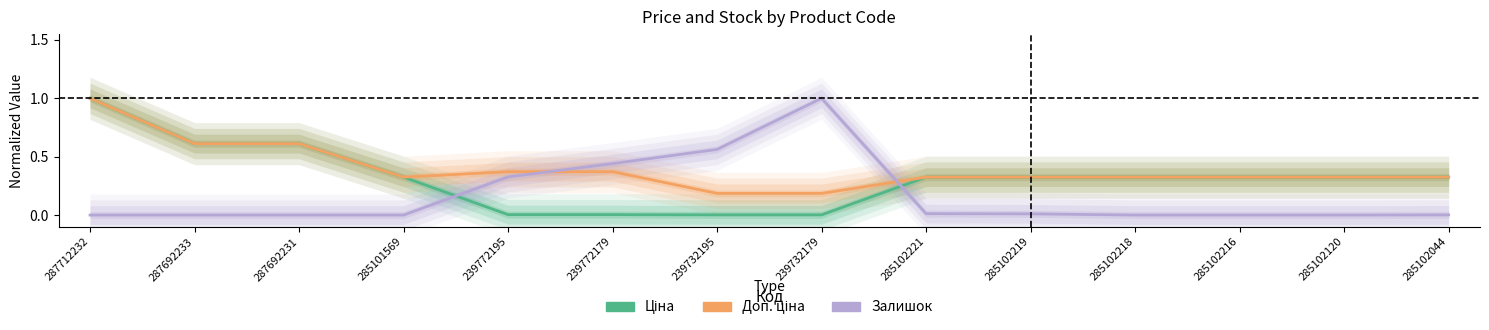

The value of Доп. ціна at 287692231 is 0.9. True or false?

False